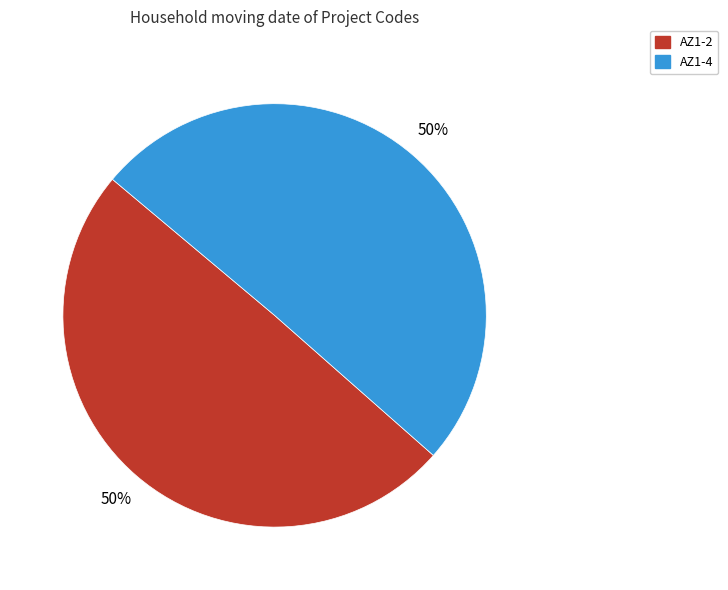

Count the number of slices in the pie.

2